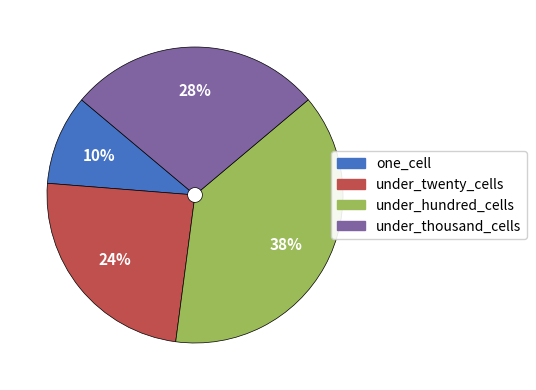

Does under_twenty_cells represent more than half of the total?

No